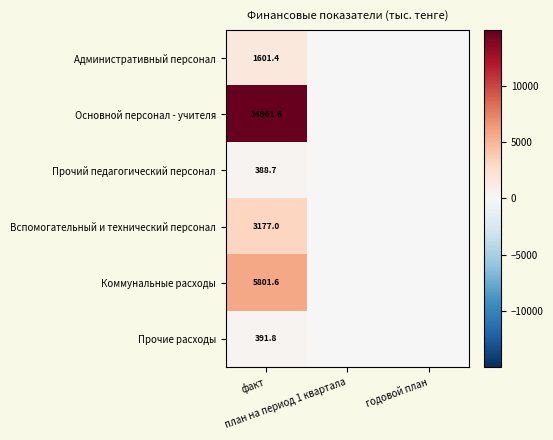

Which series has the largest range (max minus min)?

Основной персонал - учителя